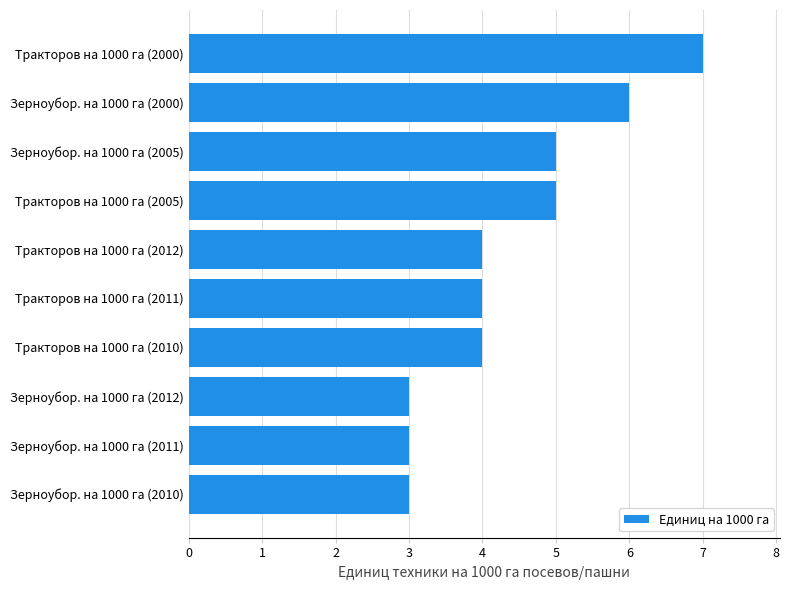

True or false: the data shows 3 at Зерноубор. на 1000 га (2005).

False